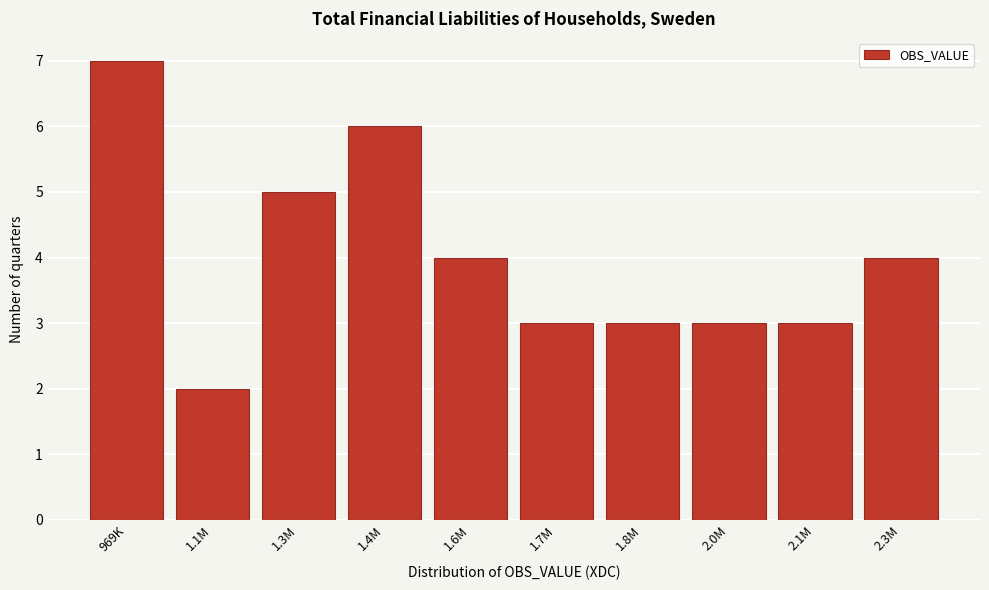

Reading left to right, what are all the values shown in this chart?

969K=7	1.1M=2	1.3M=5	1.4M=6	1.6M=4	1.7M=3	1.8M=3	2.0M=3	2.1M=3	2.3M=4